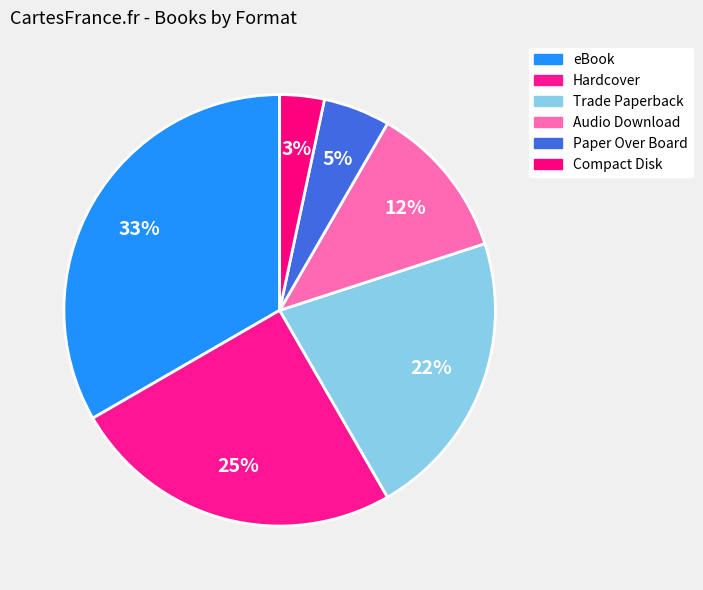

How many slices are in this pie chart?

6